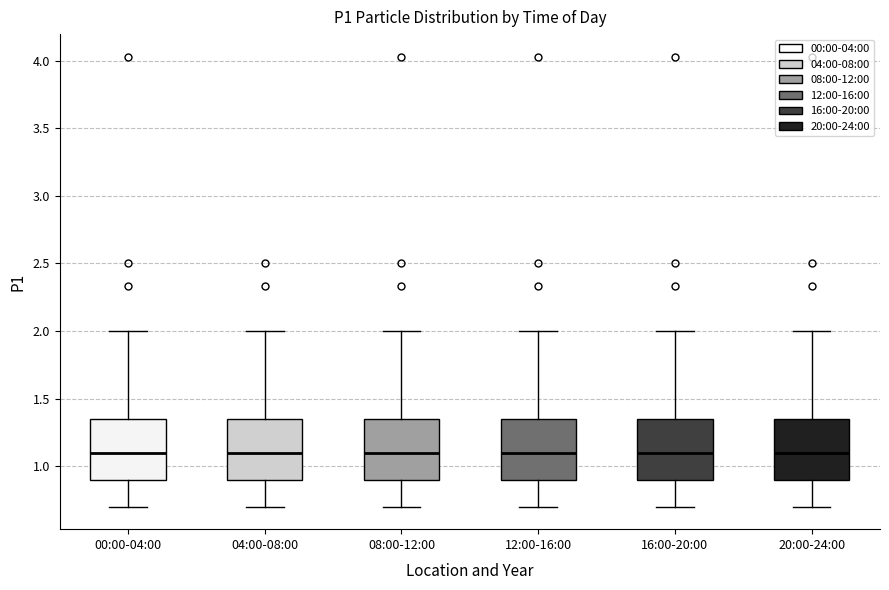

Where does the upper whisker of the box for 00:00-04:00 end on the y-axis? The values are not printed on the chart, so give them approximately, as read against the axis.

2.00